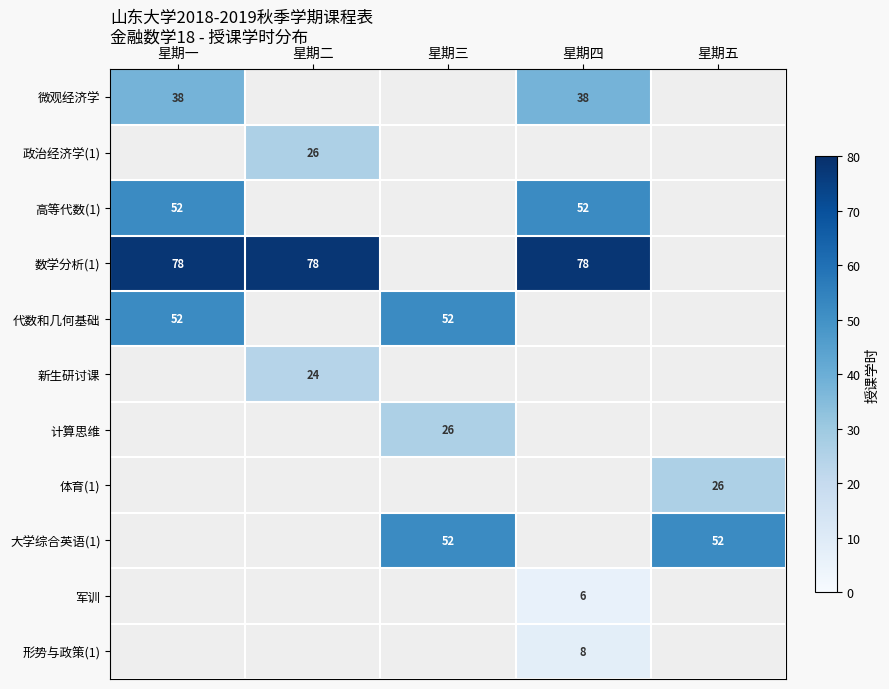

Which label corresponds to the smallest value in the chart?

星期四